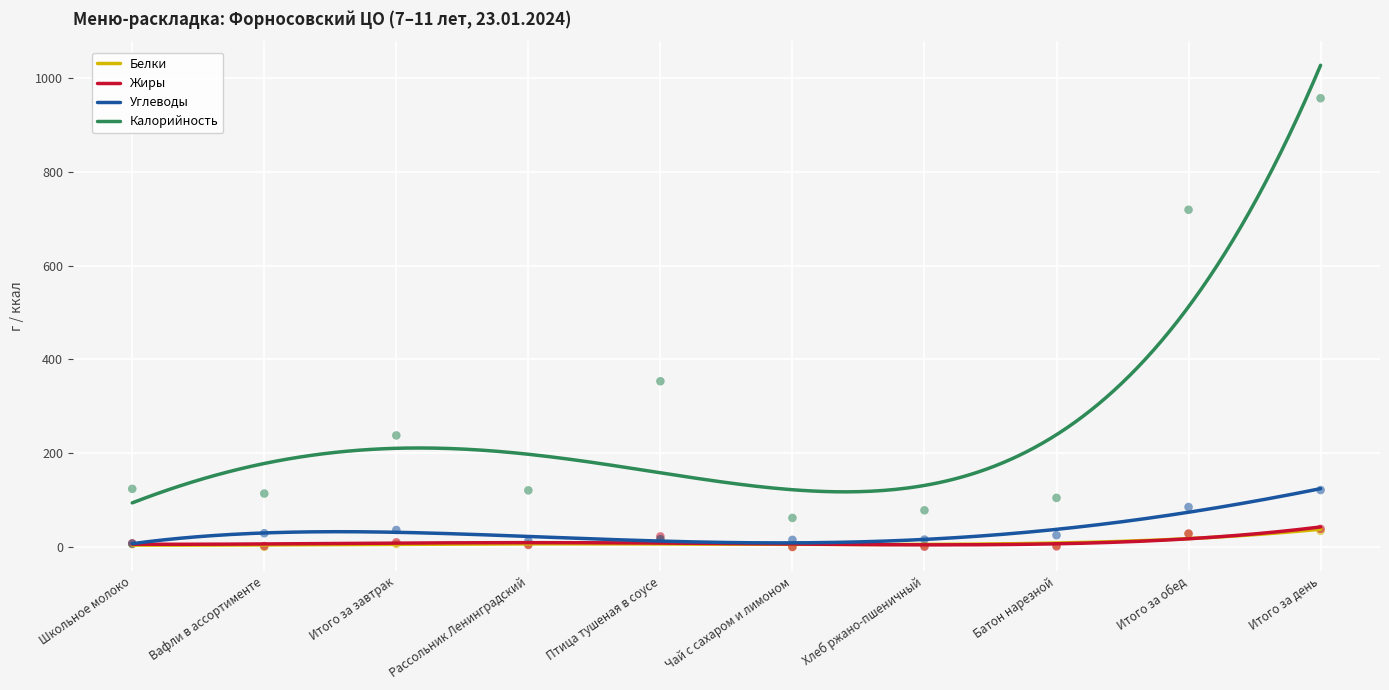

At which category is the sum across all series the highest?

Итого за день